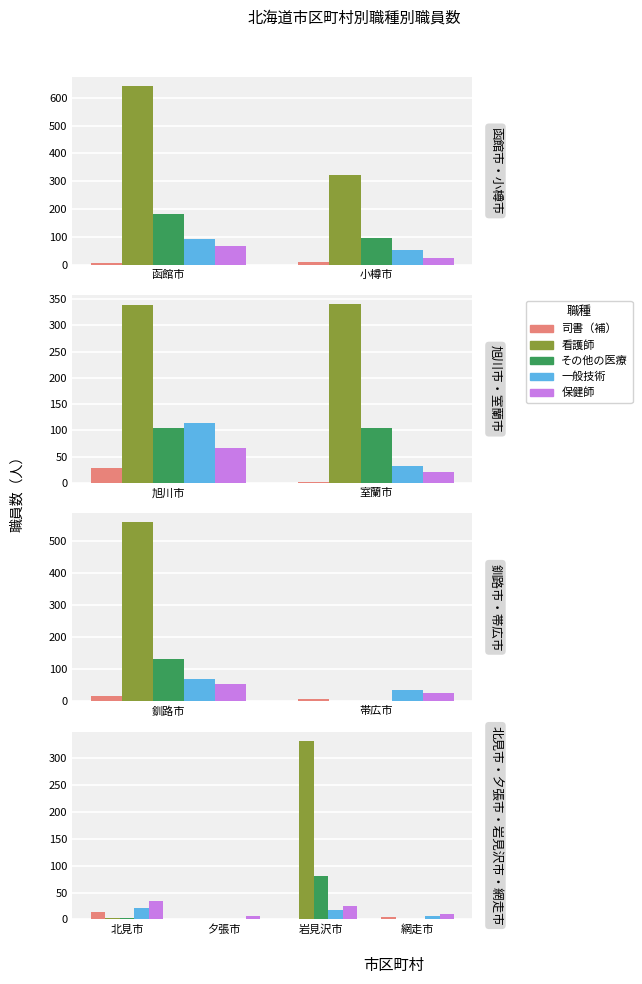

The その他の医療 series shows 130 at 岩見沢市. True or false?

False